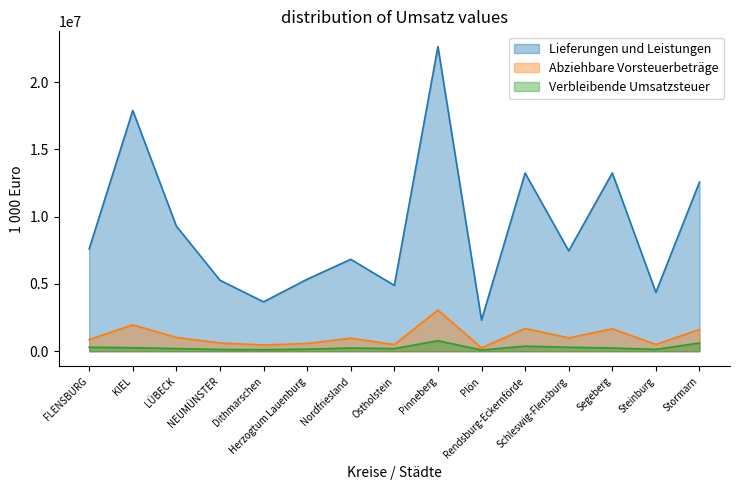

Between Rendsburg-Eckernförde and NEUMÜNSTER, which is larger?

Rendsburg-Eckernförde